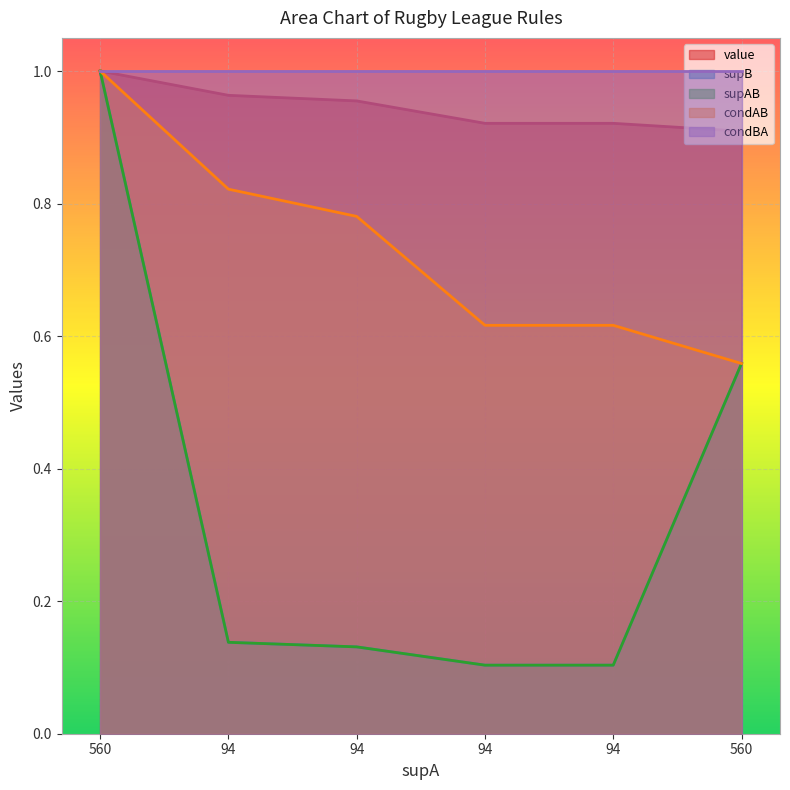

Does the chart display data point markers on the line(s)?

No